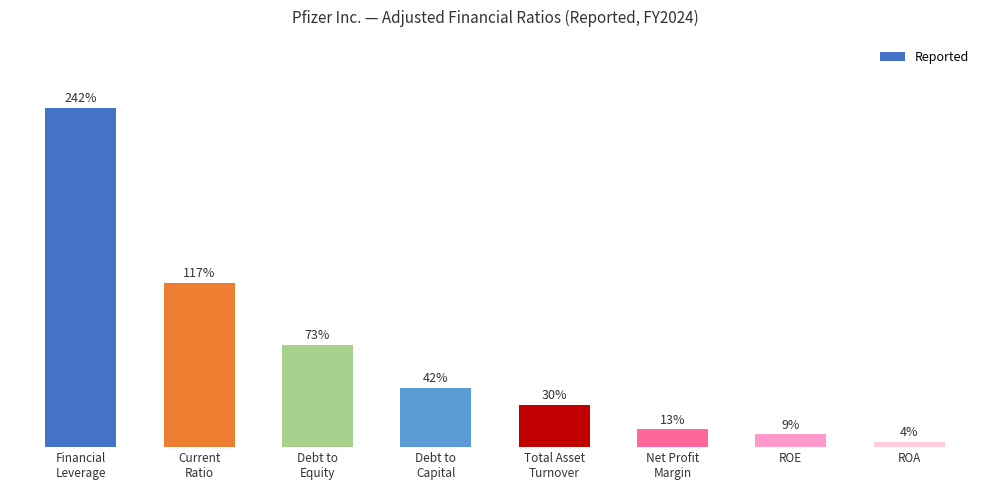

Which has a higher value, Debt to
Capital or Net Profit
Margin?

Debt to
Capital